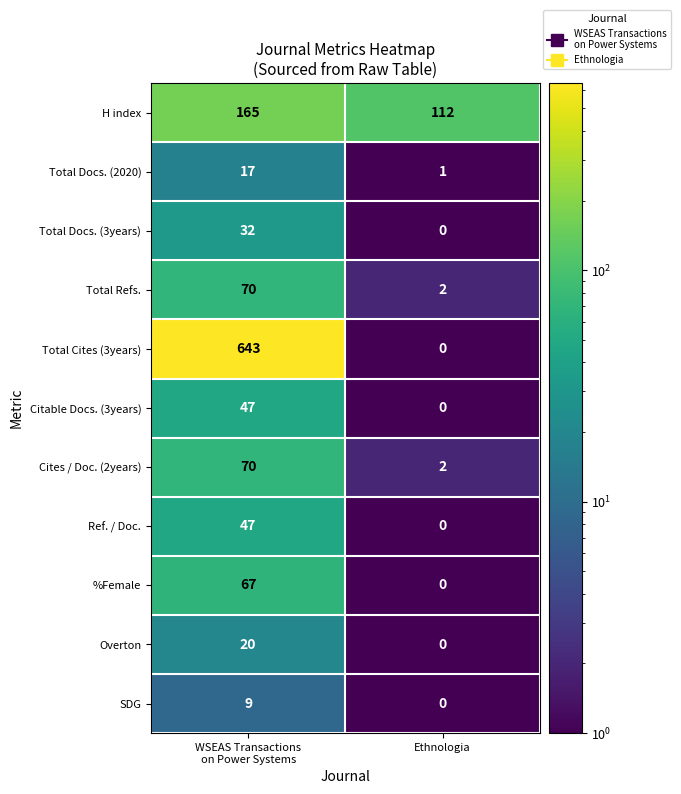

What is the difference between the maximum and minimum values in the SDG series?

9